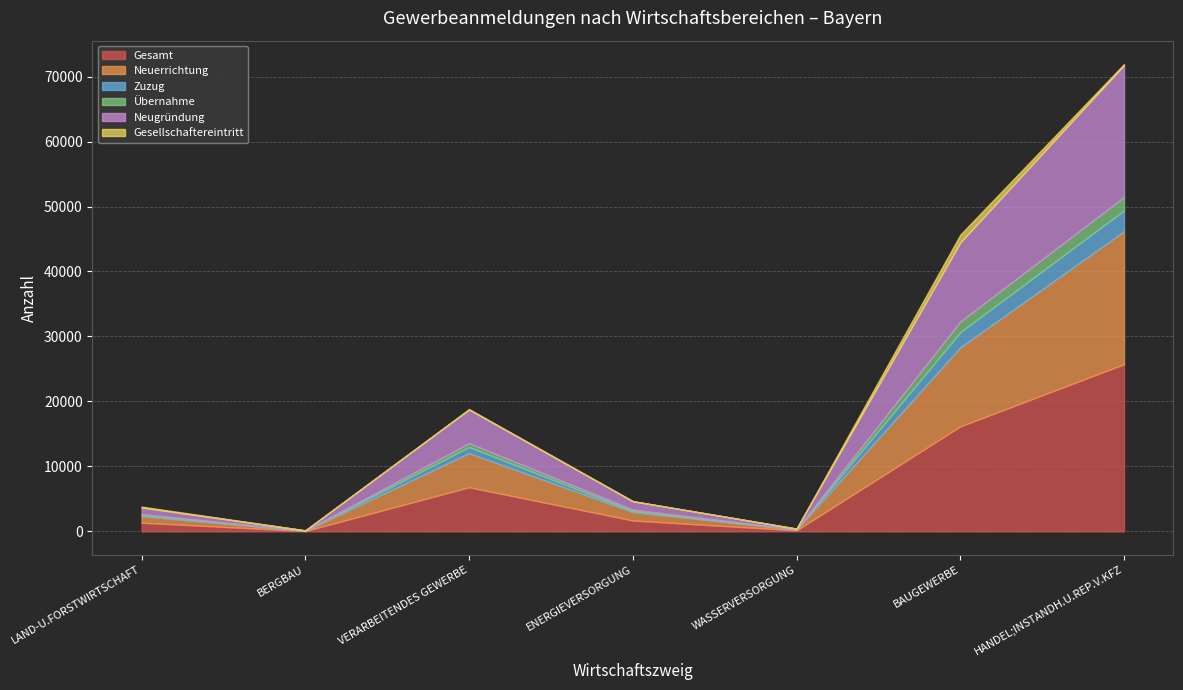

How many intersections are there between Übernahme and Zuzug?

3